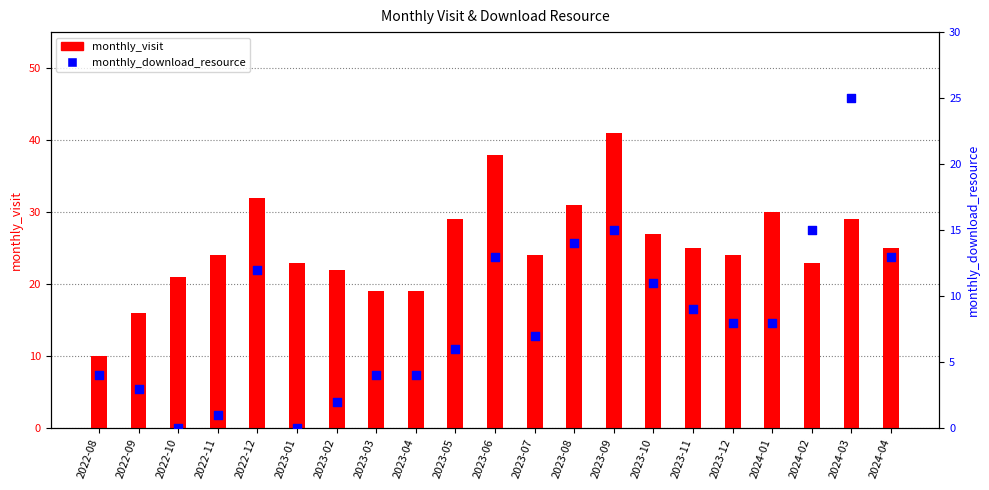

At which category is the sum across all series the highest?

2023-09